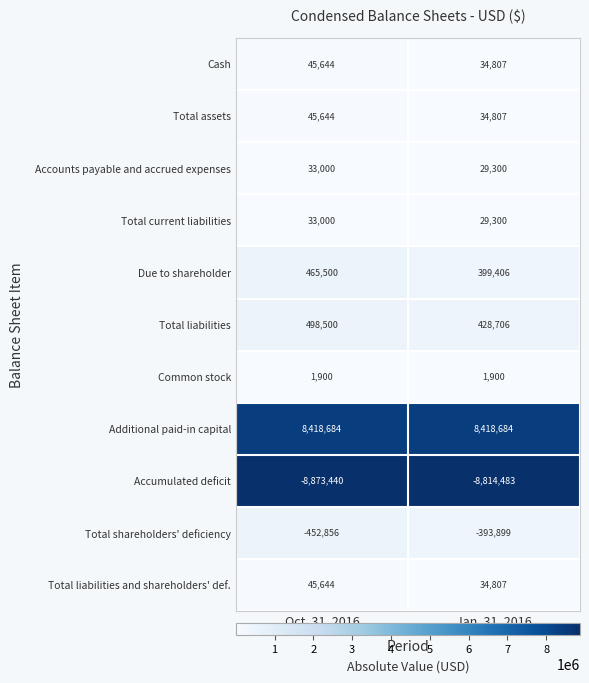

Which label corresponds to the smallest value in the chart?

Oct. 31, 2016